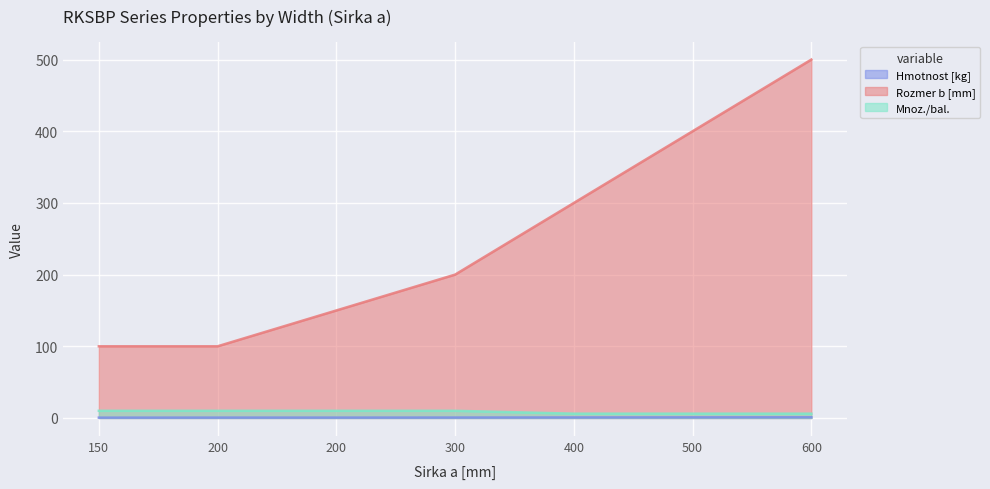

What is the sum of all Rozmer b [mm] values?

1750.0